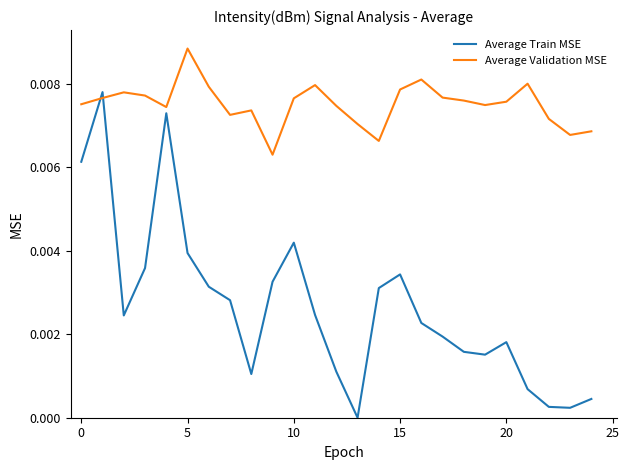

After their last crossing, which series has the higher values: Average Validation MSE or Average Train MSE?

Average Validation MSE